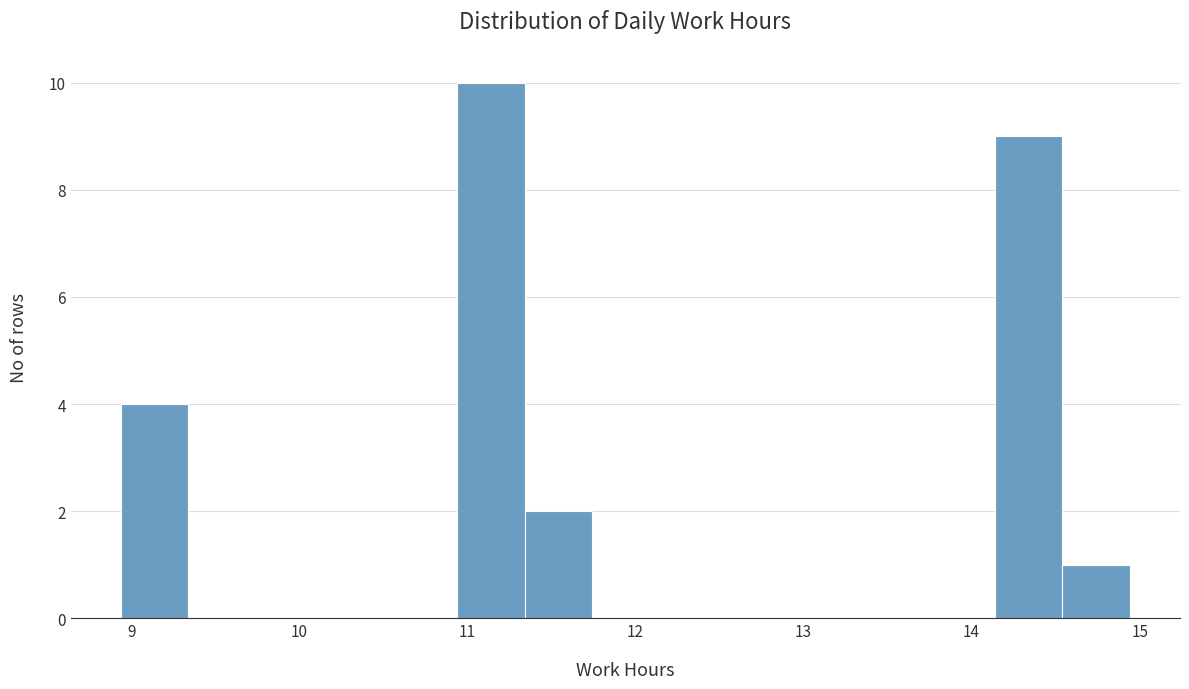

Reading left to right, list every bar in this chart as the range it spans on the x-axis followed by its height. Neither the bar edges nor the heights are printed on the chart, so give them approximately, as read against the axes.

8.94 to 9.34: 4
9.34 to 9.74: 0
9.74 to 10.14: 0
10.14 to 10.54: 0
10.54 to 10.94: 0
10.94 to 11.34: 10
11.34 to 11.74: 2
11.74 to 12.14: 0
12.14 to 12.54: 0
12.54 to 12.94: 0
12.94 to 13.34: 0
13.34 to 13.74: 0
13.74 to 14.14: 0
14.14 to 14.54: 9
14.54 to 14.94: 1